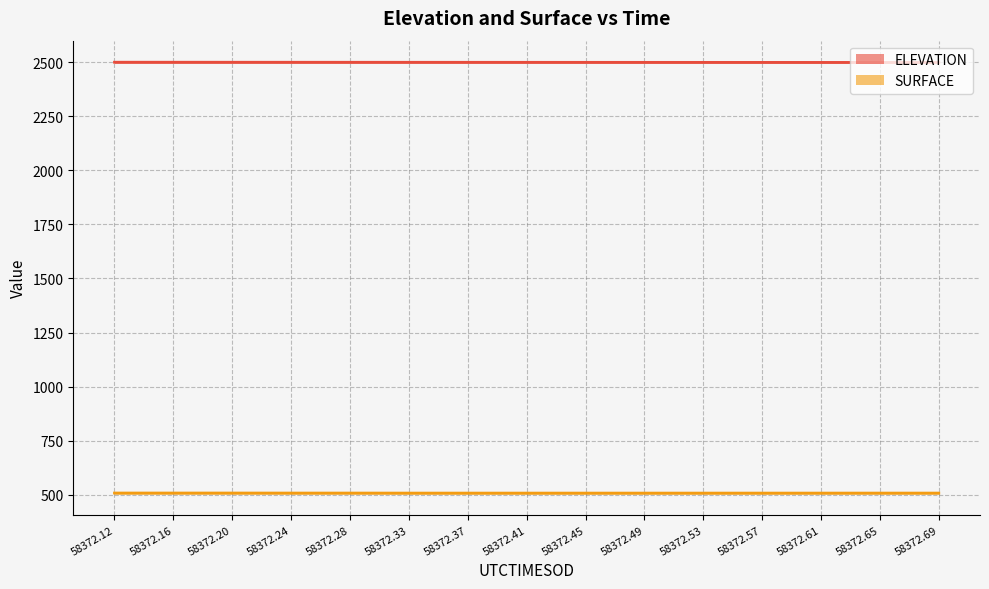

Between 58372.33 and 58372.16, which is larger?

58372.16